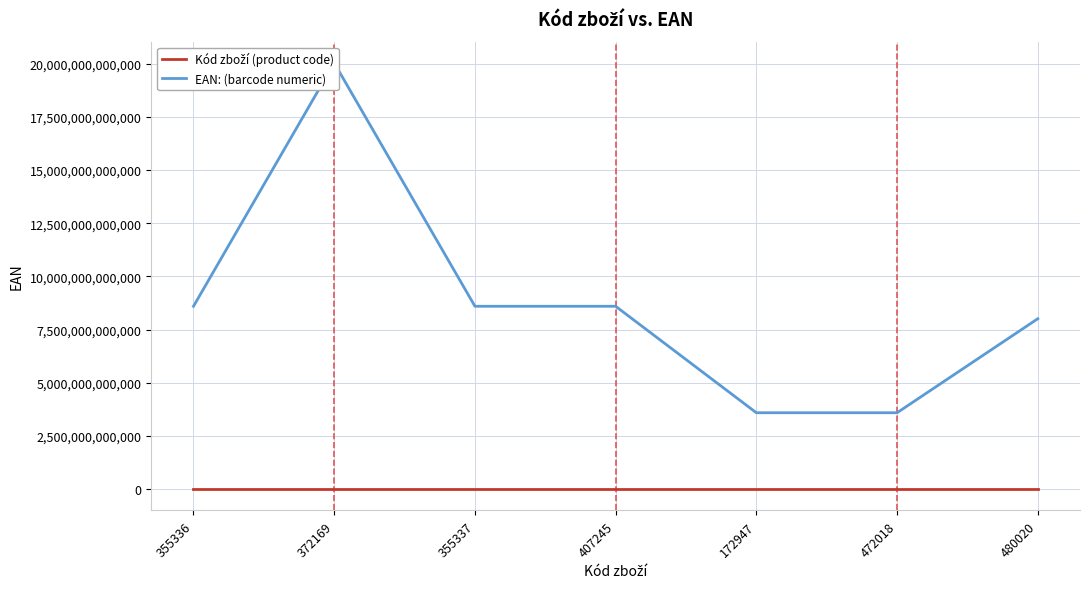

True or false: EAN: (barcode numeric) and Kód zboží (product code) intersect in this chart.

False